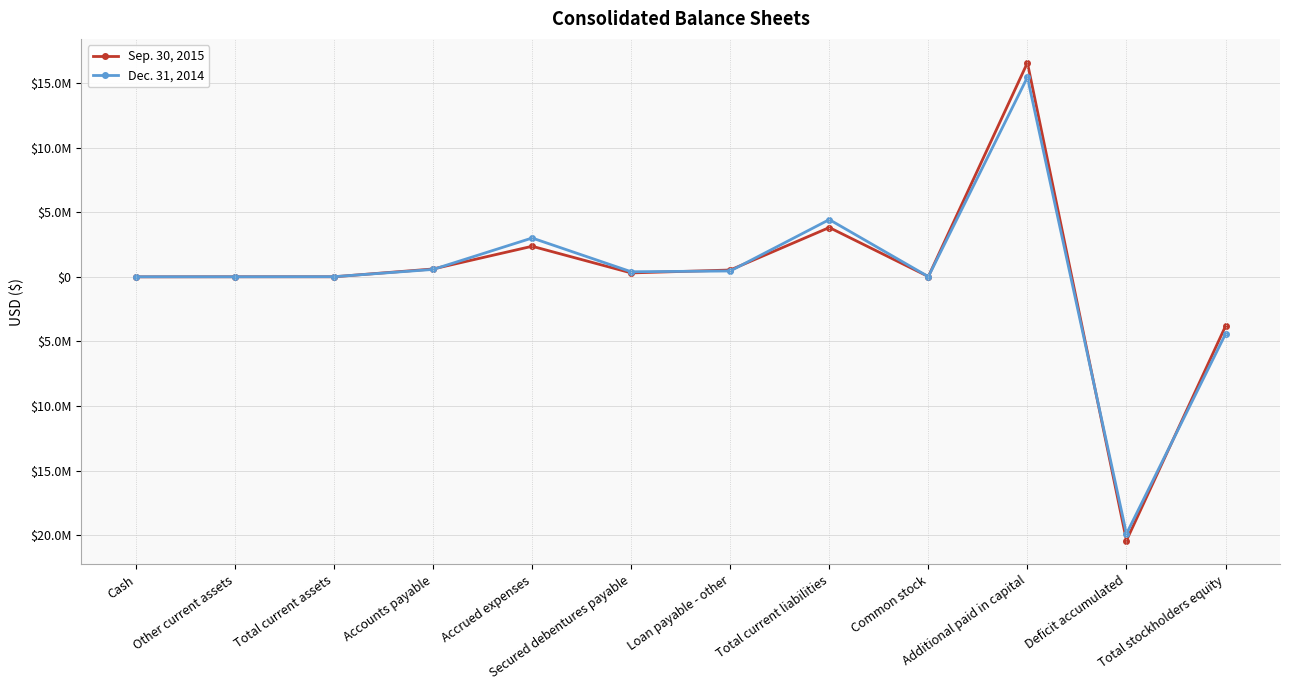

How many times do Dec. 31, 2014 and Sep. 30, 2015 cross each other?

7